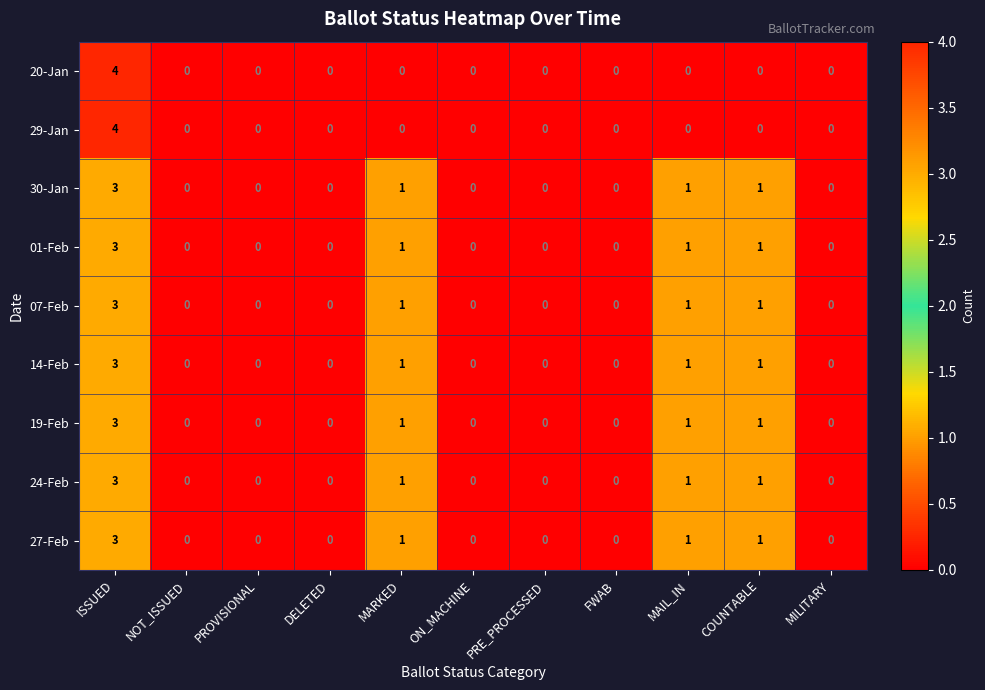

At which category is the sum across all series the highest?

ISSUED